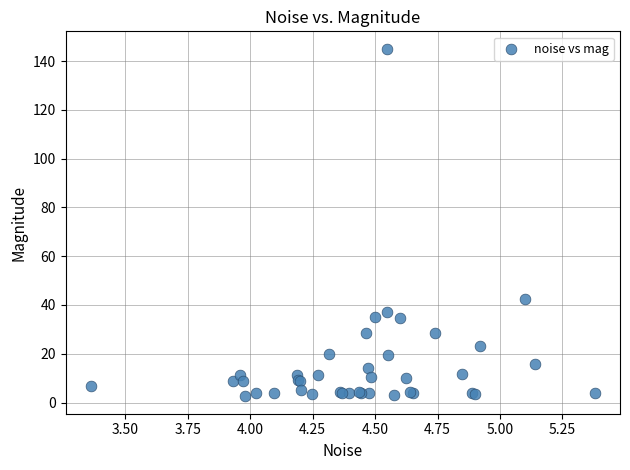

What Y value in the scatter plot is closest to 73?

42.4